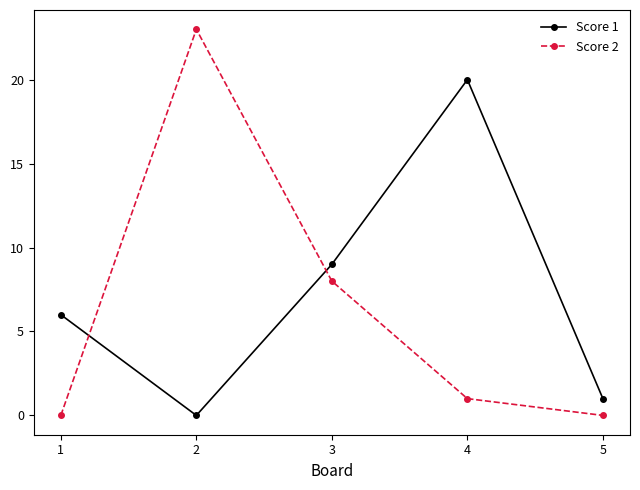

What is the total value across all series at 1?

6